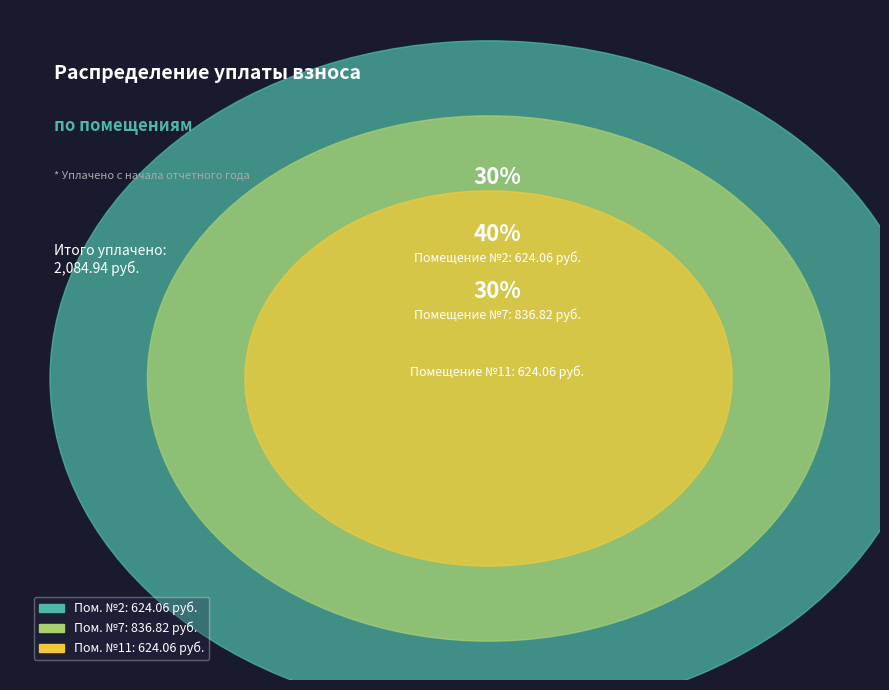

The 11 slice represents 23% of the pie. True or false?

False